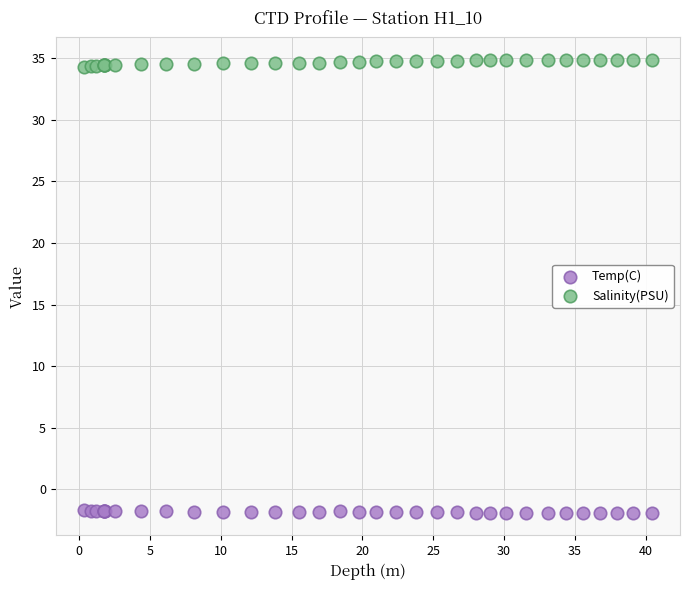

Which series reaches the minimum Y coordinate?

Temp(C)